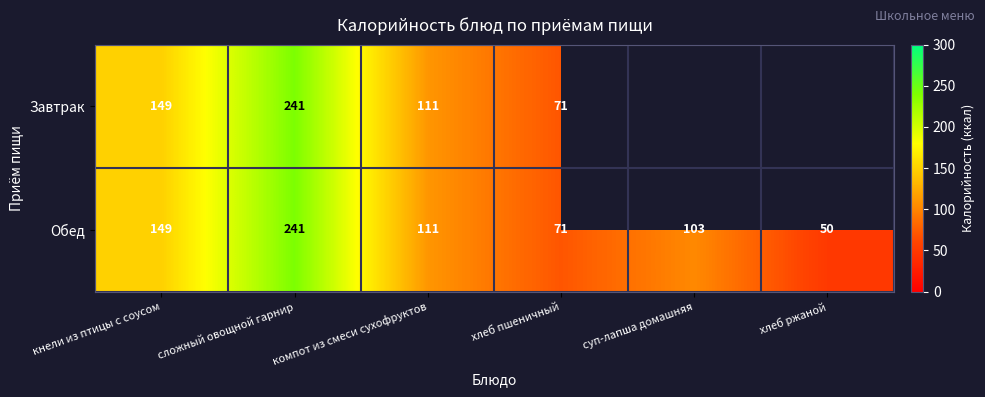

What is the sum of all Обед values?

725